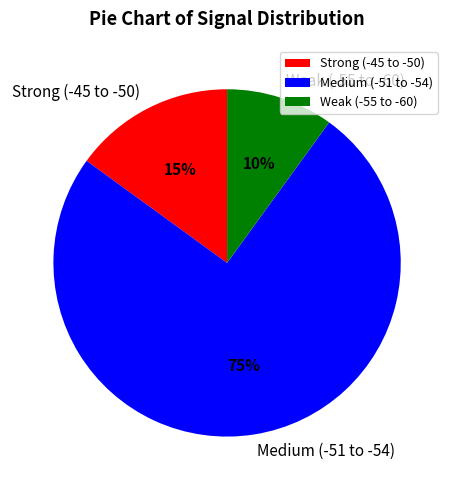

Is there a majority slice in this chart?

Yes